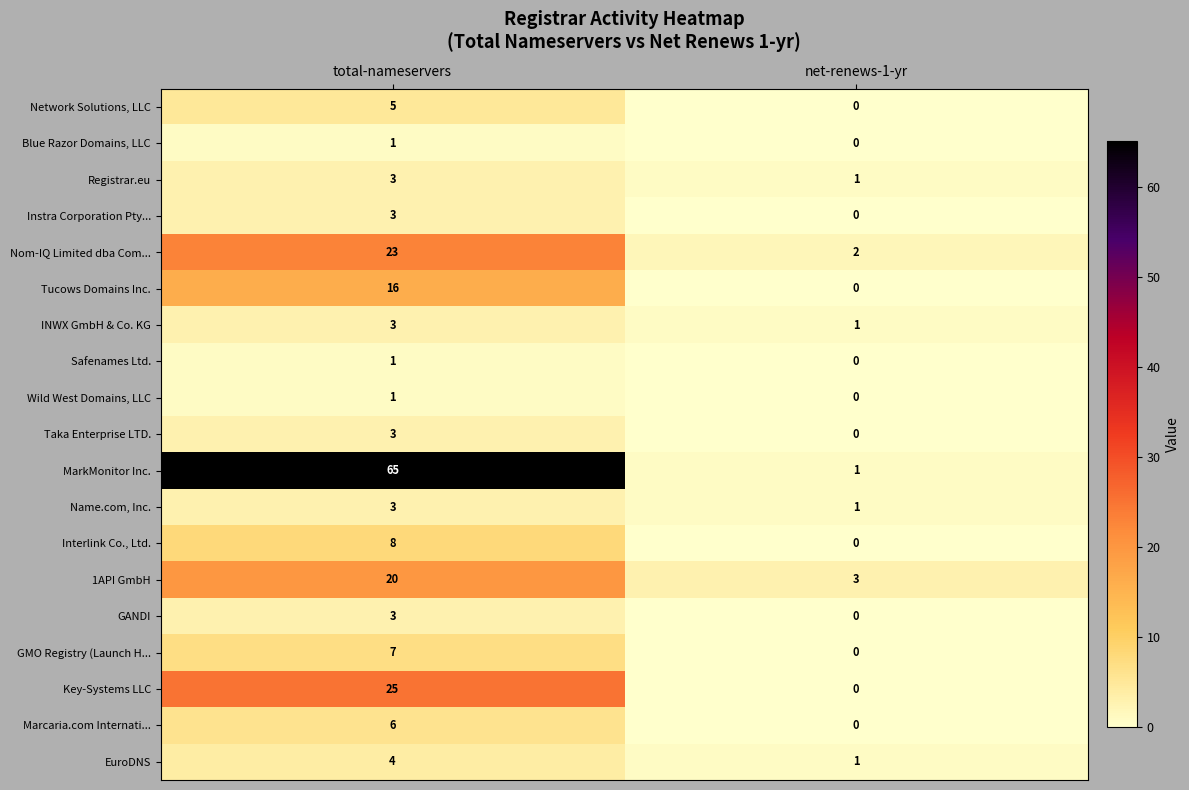

Which series has the widest spread of values?

MarkMonitor Inc.